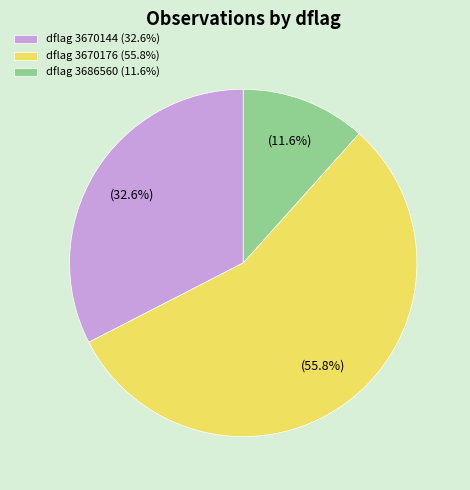

What is the majority slice?

dflag 3670176 (55.8%)